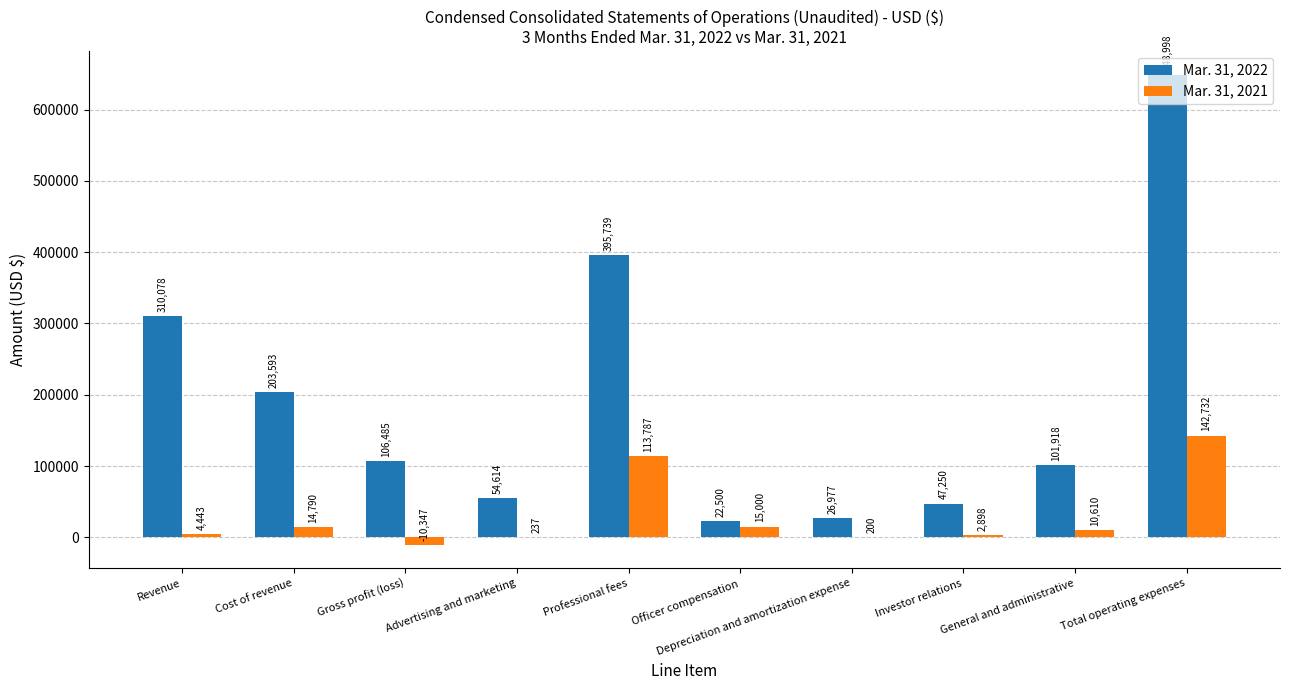

Which category has the highest value in the Mar. 31, 2022 series?

Total operating expenses